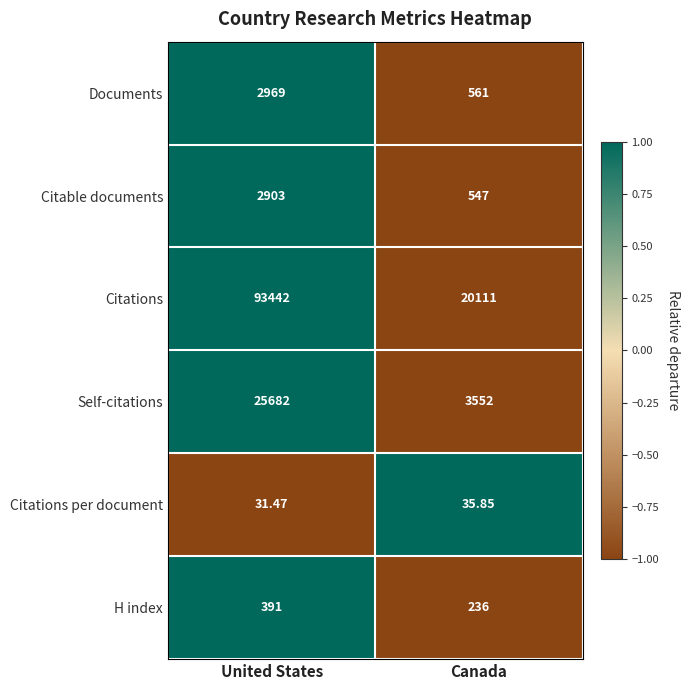

At which label does Citations per document first exceed 35?

Canada